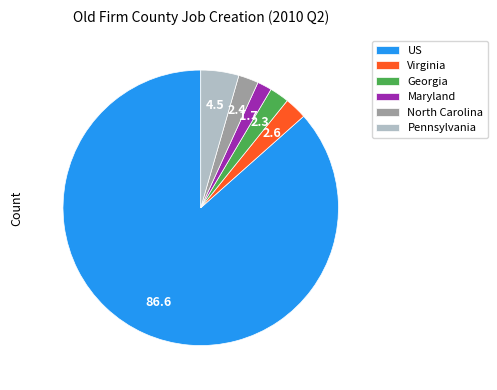

What is the largest slice in the pie chart?

US